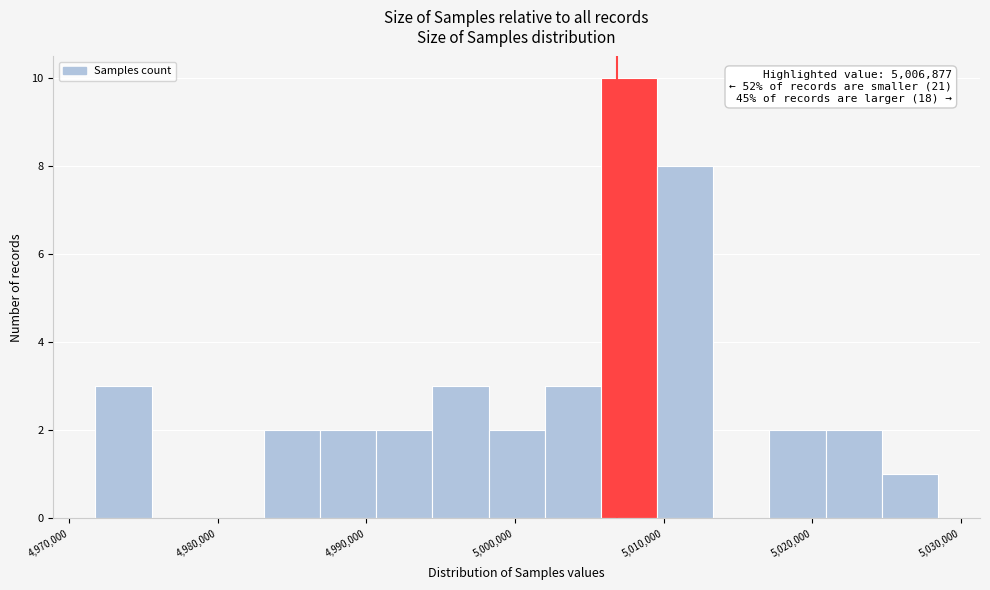

Around what value on the x-axis is the tallest bar? Give the approximate position of its centre, as read against the axis.

5008000